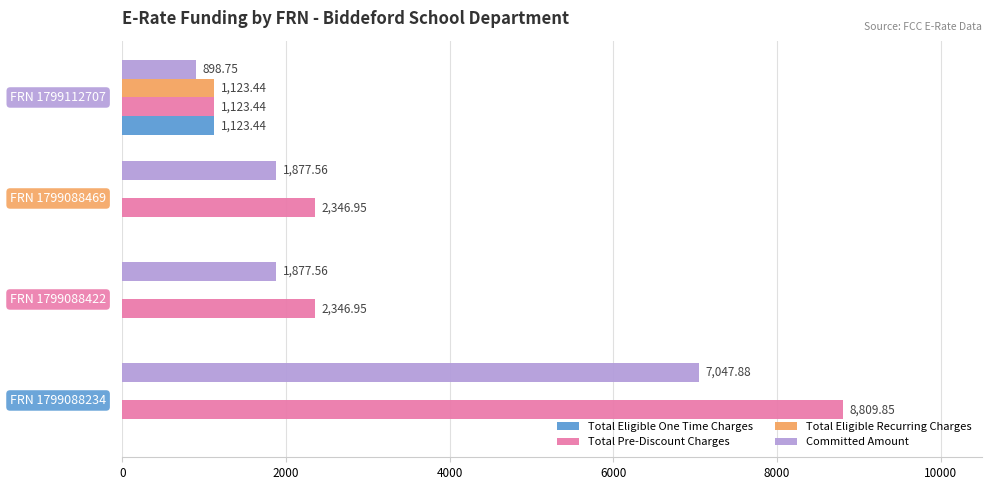

Which series has the largest total across all categories?

Total Pre-Discount Charges